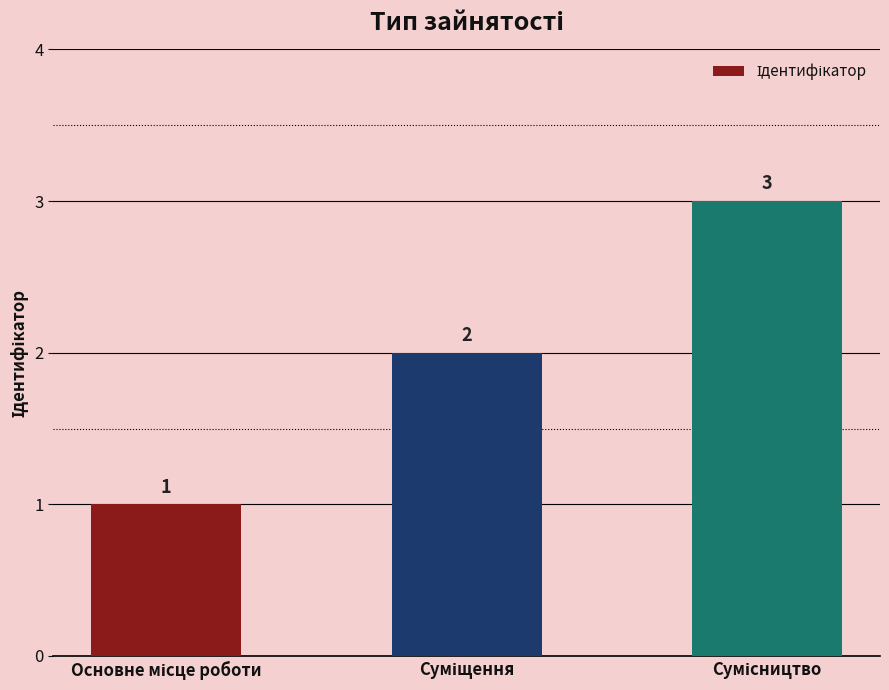

What is the smallest value displayed?

1